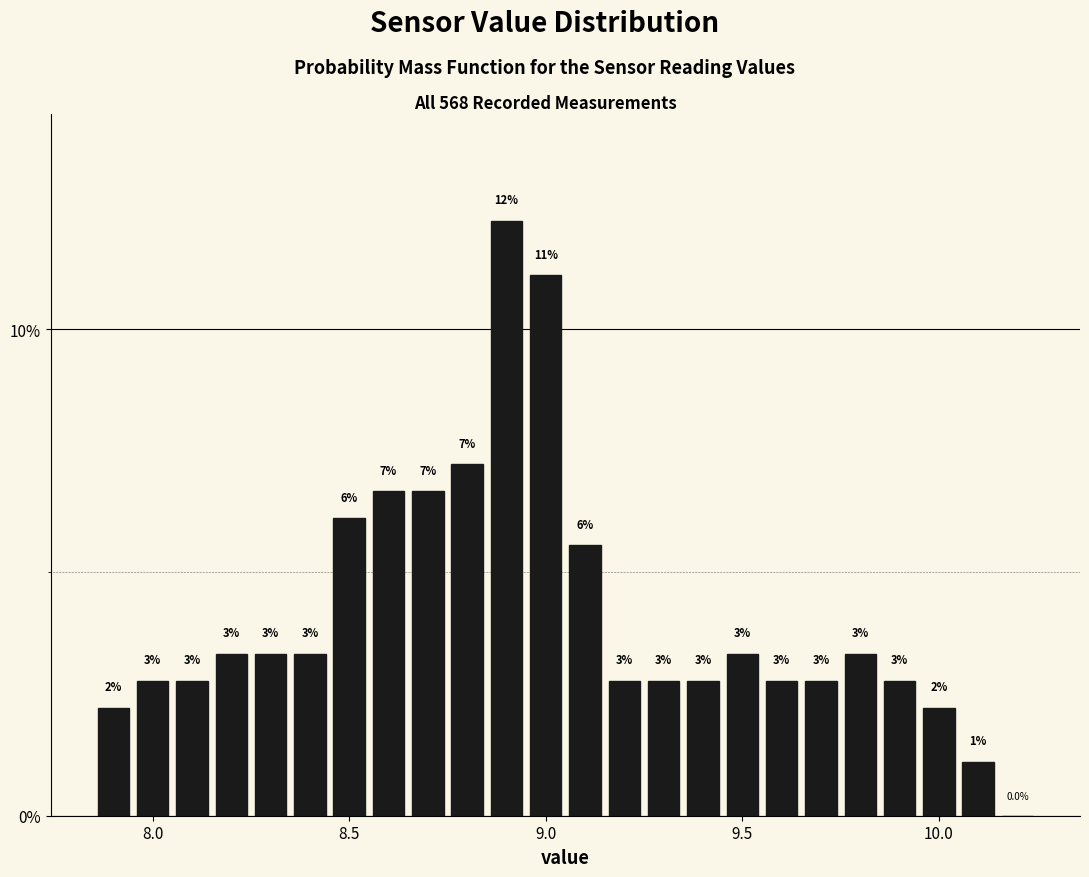

Around what value on the x-axis is the tallest bar? Give the approximate position of its centre, as read against the axis.

8.90